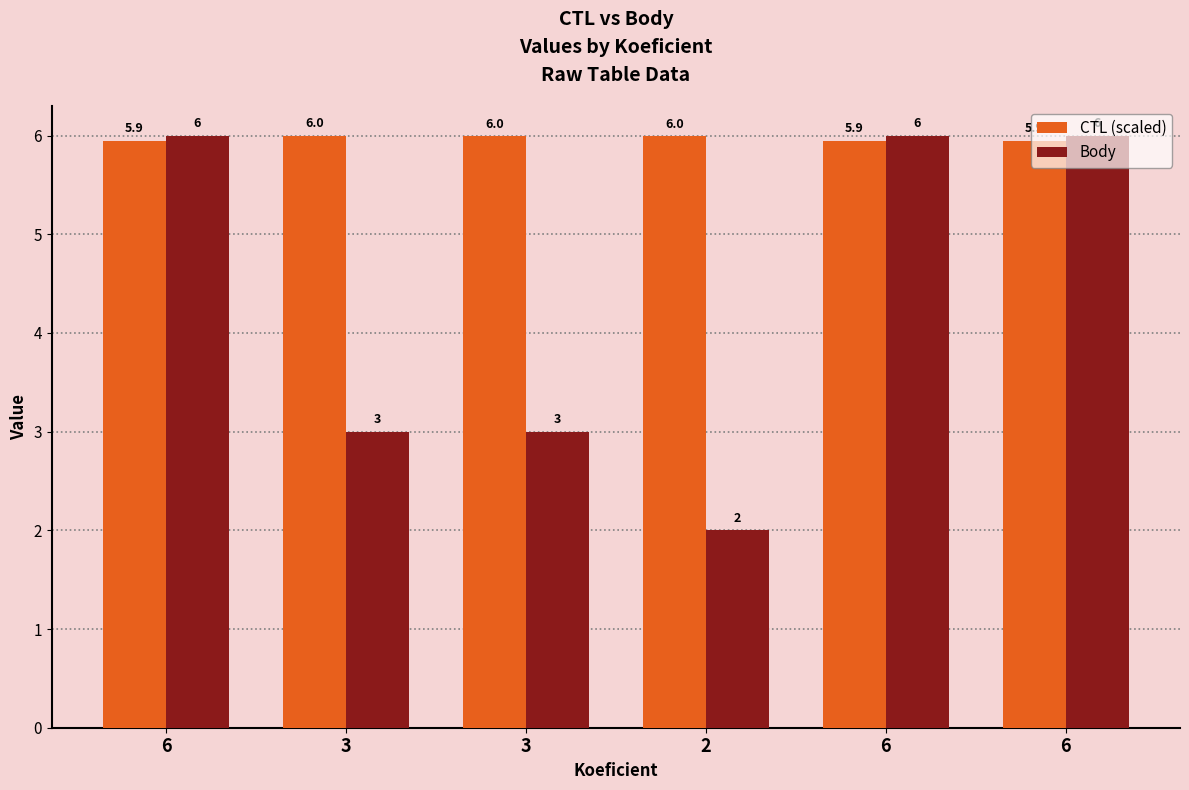

Reading left to right, extract all data points from this chart.

CTL (scaled): 5.9	6.0	6.0	6.0	5.9	5.9
Body: 6.0	3.0	3.0	2.0	6.0	6.0